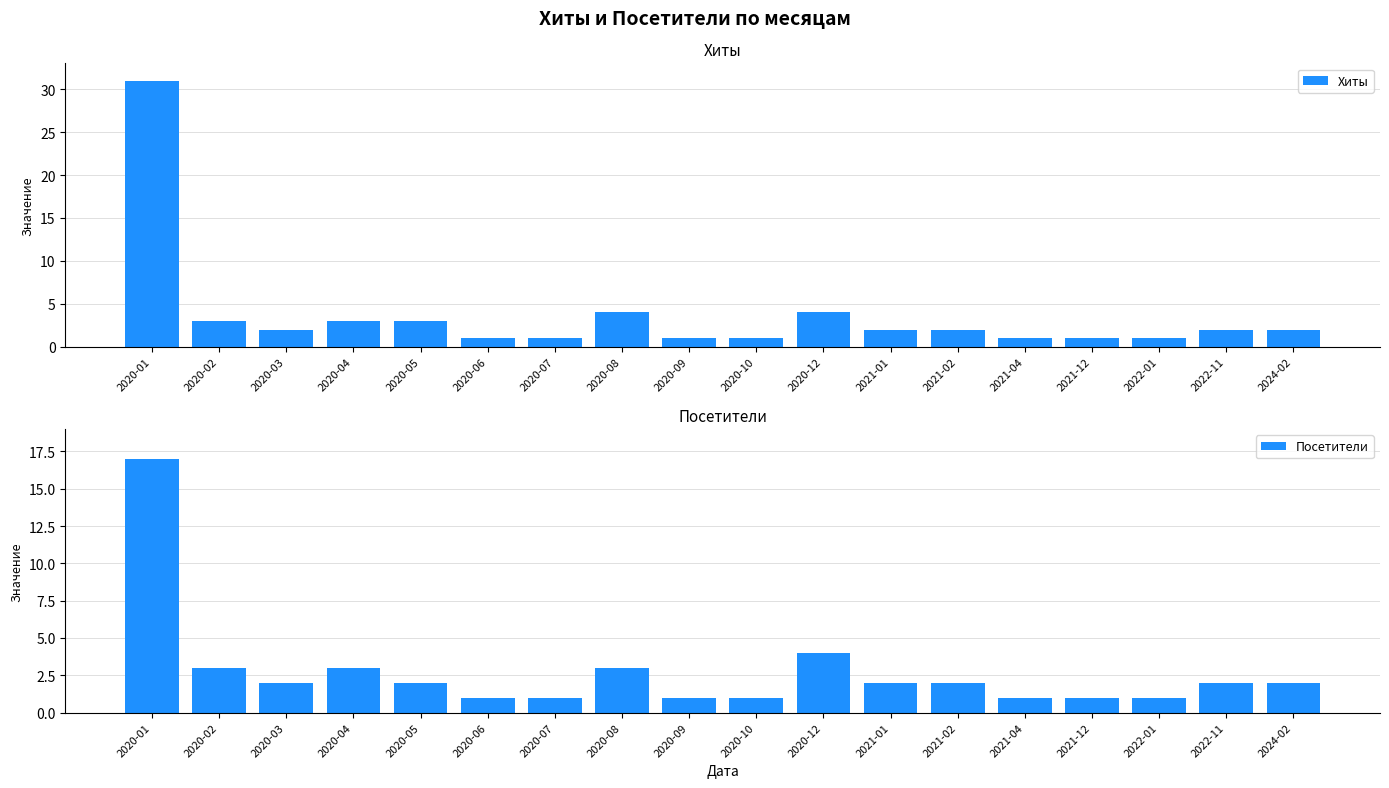

The value of Хиты at 2020-05 is 3. True or false?

True